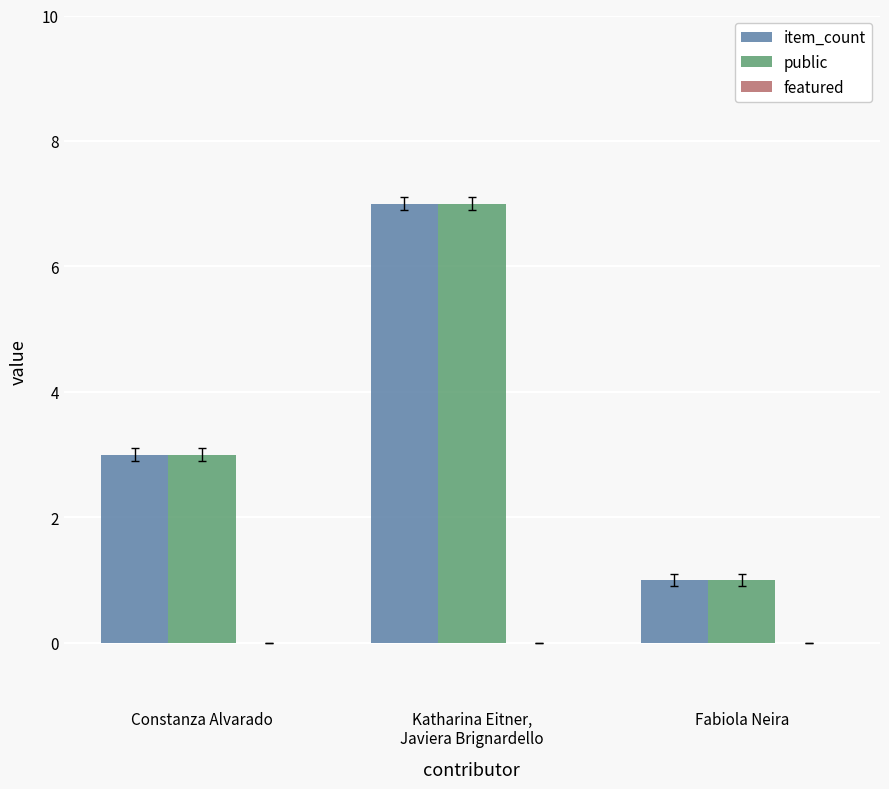

Is it true that public equals 4 at Constanza Alvarado?

False